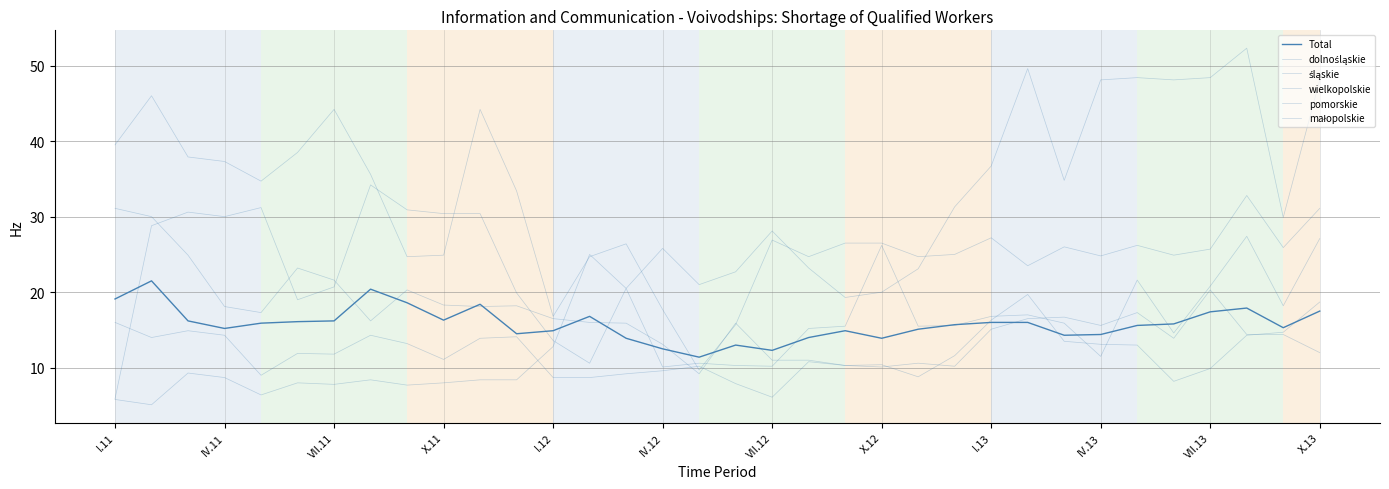

At which category does dolnośląskie reach its first local peak?

IV.11